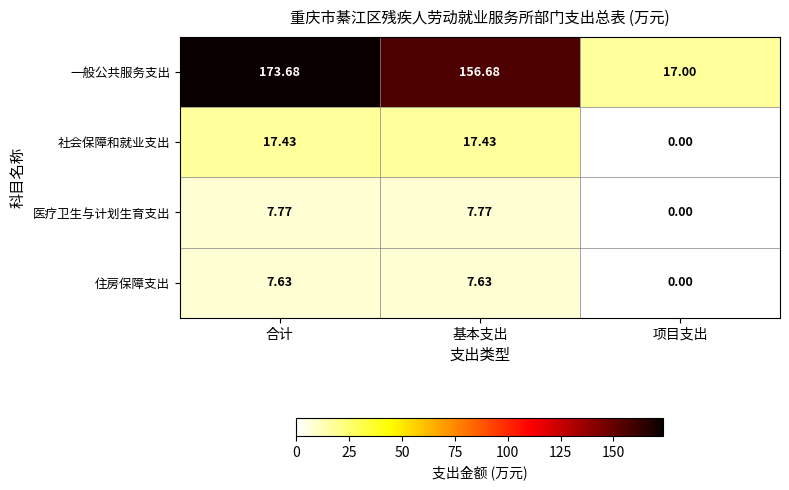

Rank the categories by 一般公共服务支出 value from lowest to highest.

项目支出, 基本支出, 合计